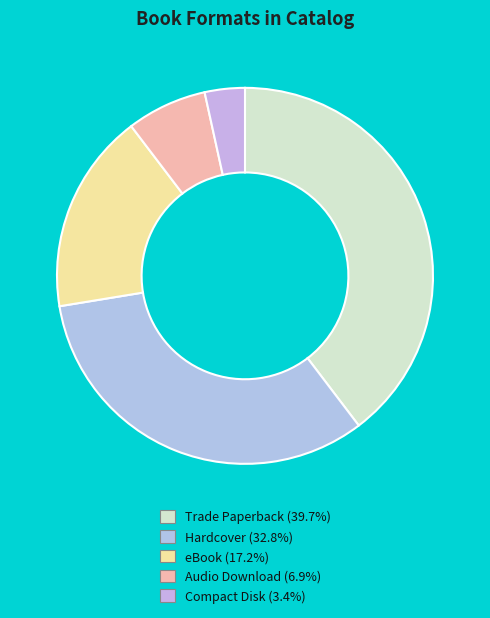

The Audio Download slice represents 16% of the pie. True or false?

False